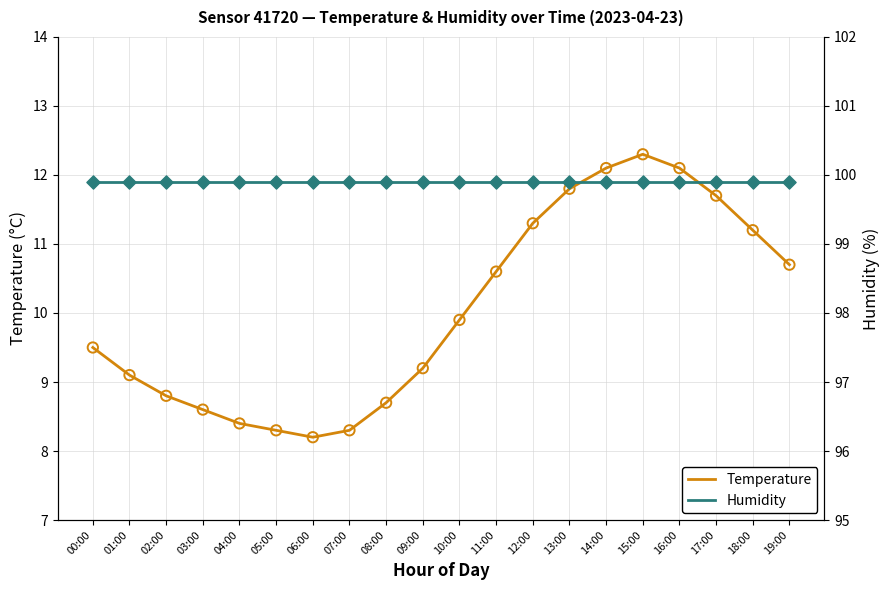

Is the value of Temperature at 09:00 greater than the value of Humidity at 14:00?

No